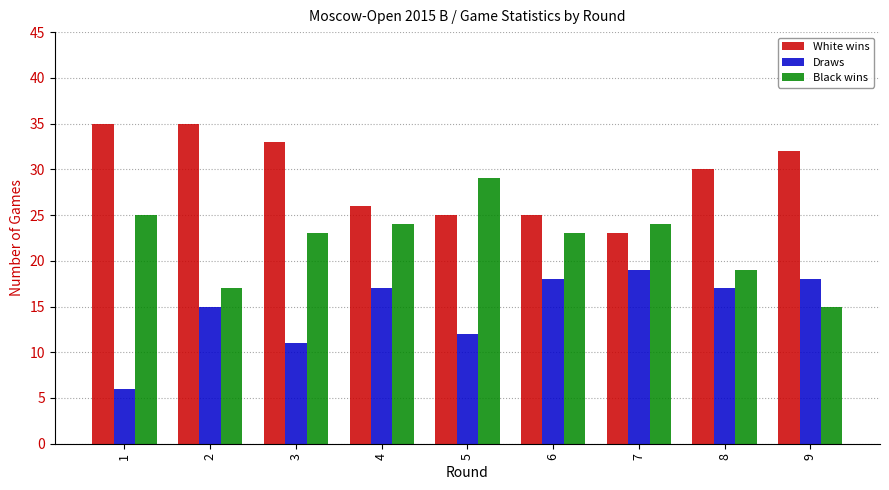

What is the minimum value shown in the chart?

6